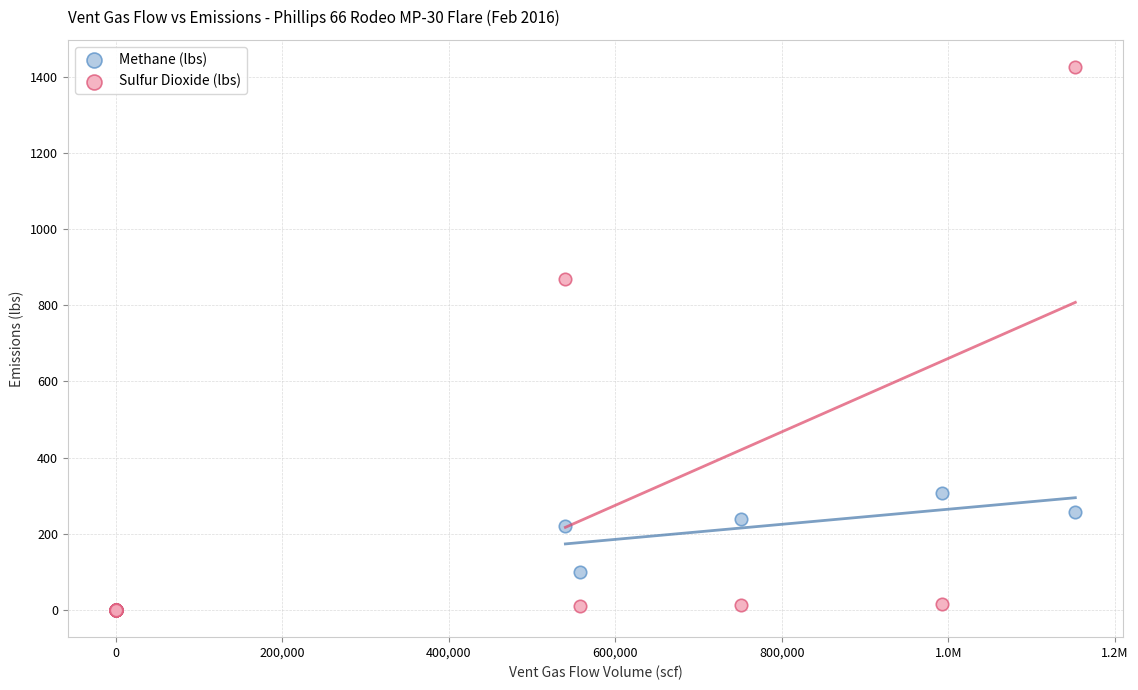

Which series reaches the maximum Y coordinate?

Sulfur Dioxide (lbs)